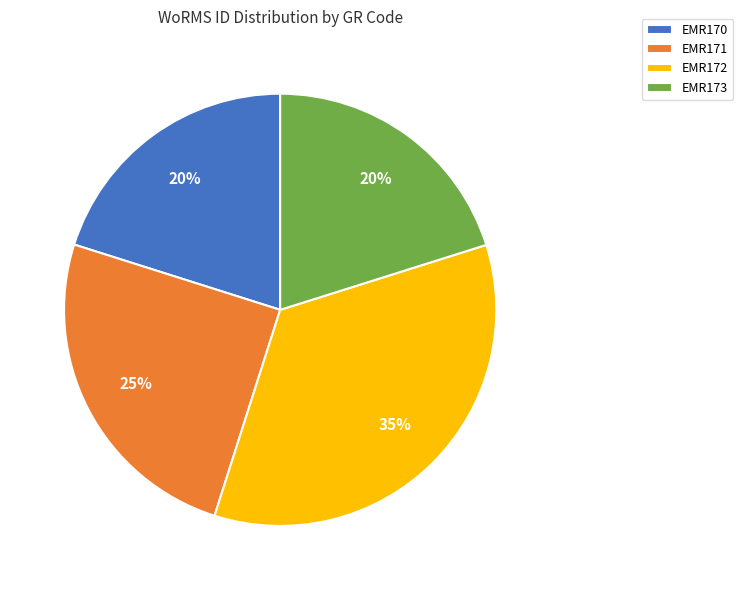

Which slice is the largest?

EMR172